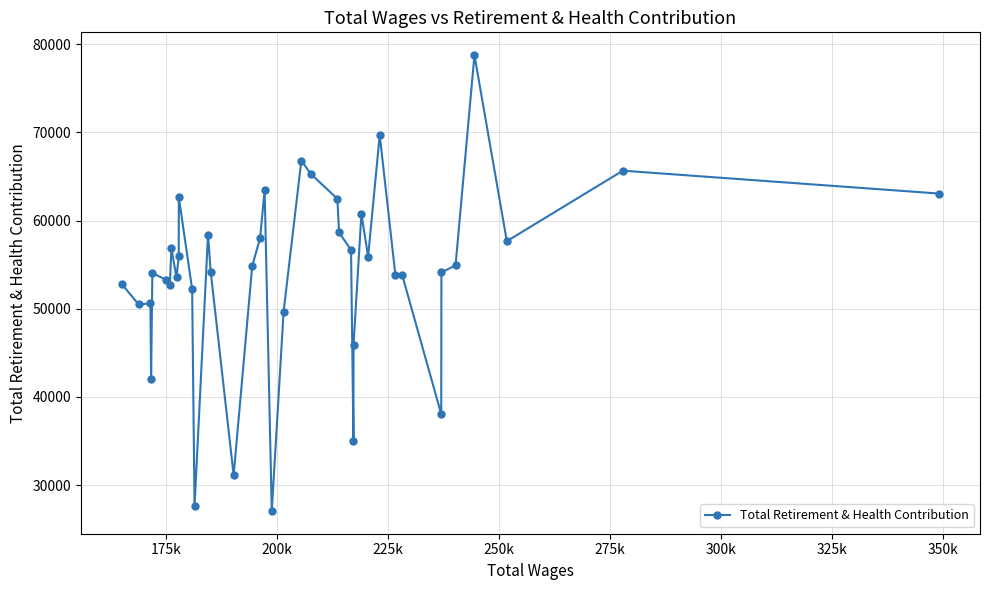

What is the value of the 24th point from the left?

62480